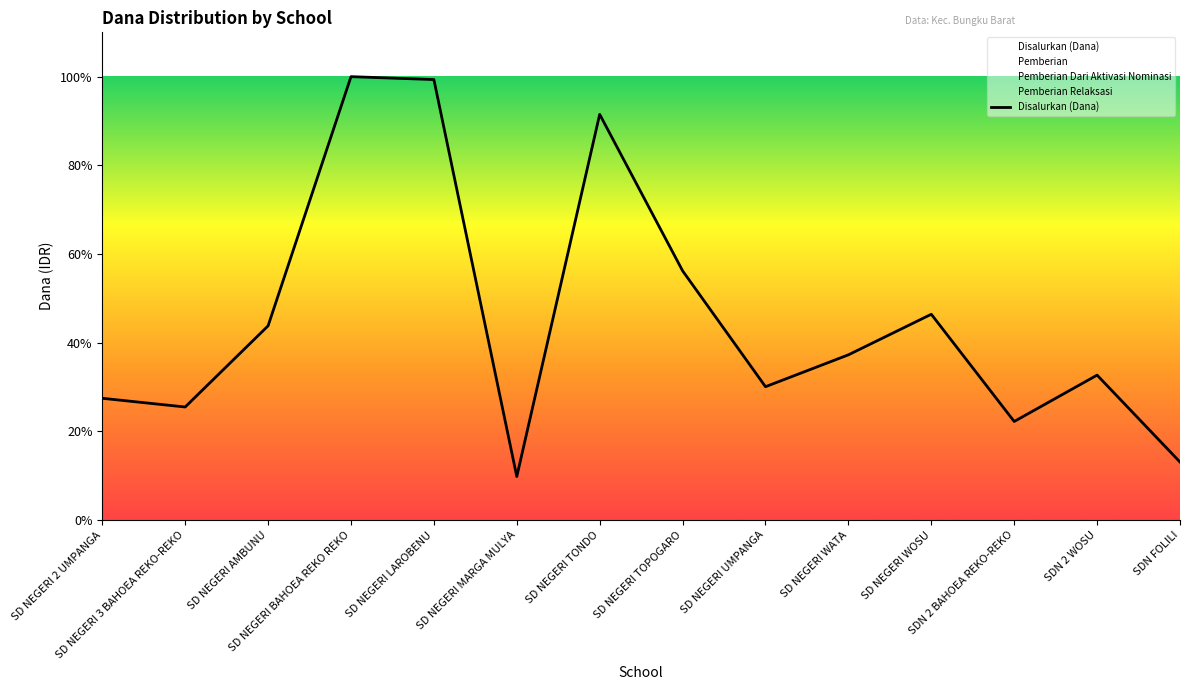

Reading left to right, extract all data points from this chart.

9450000	8775000	15075000	34425000	34200000	3375000	31500000	19350000	10350000	12825000	15975000	7650000	11250000	4500000